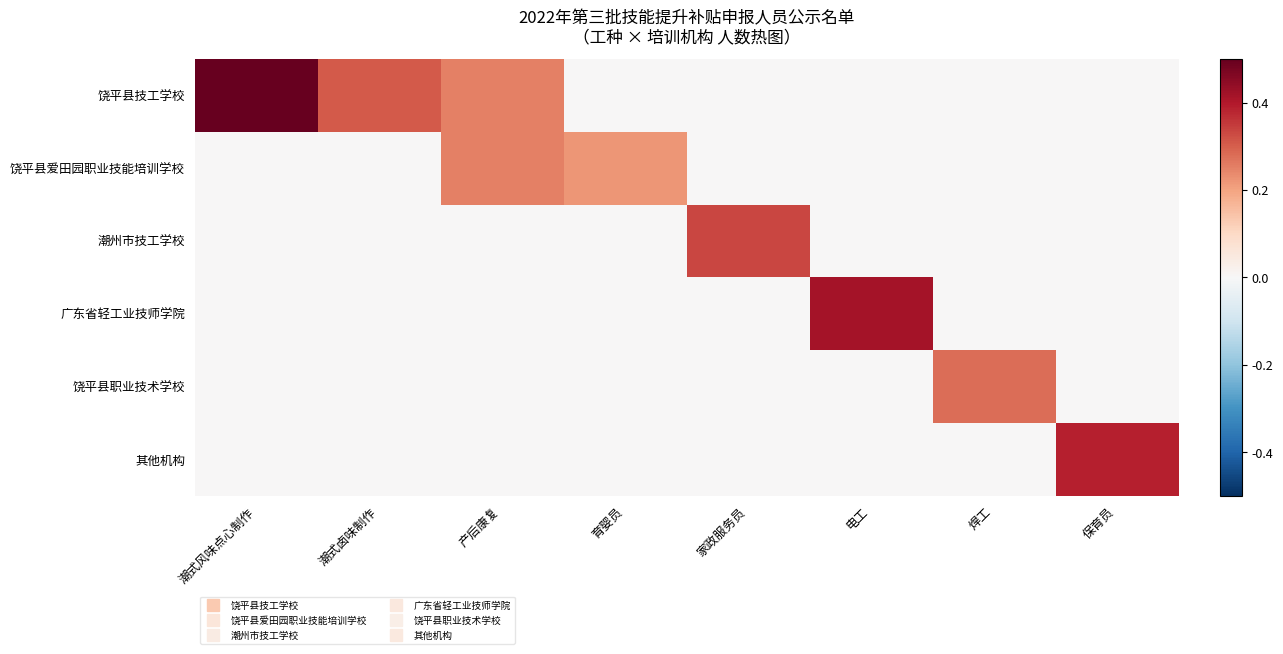

Which label corresponds to the largest value in the chart?

潮式风味点心制作